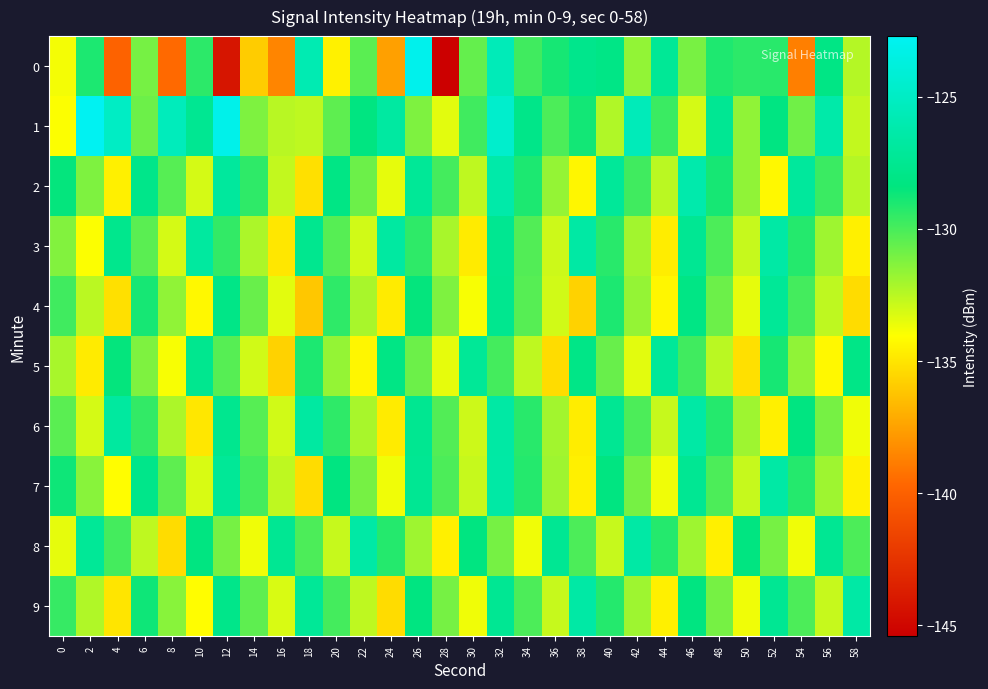

At which category is the sum across all series the highest?

32